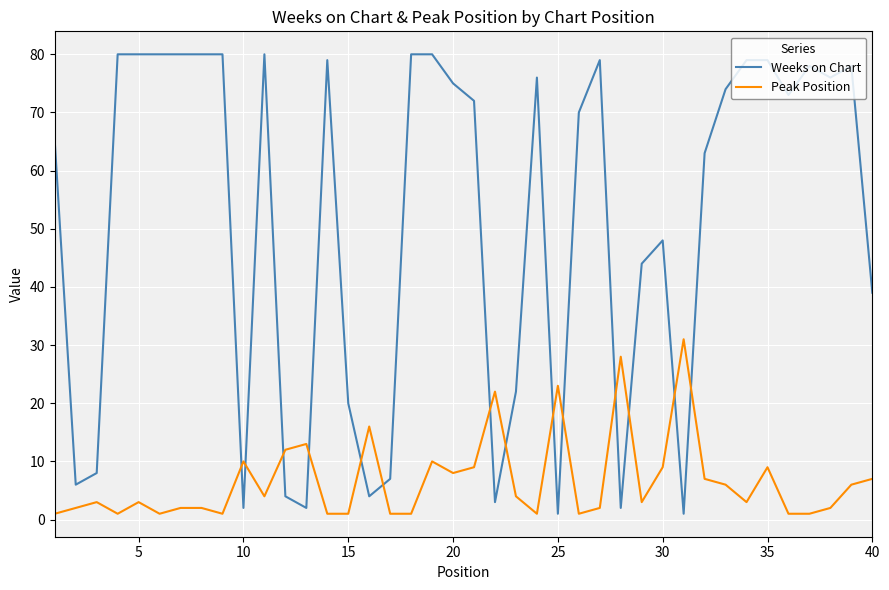

True or false: Weeks on Chart and Peak Position intersect in this chart.

True